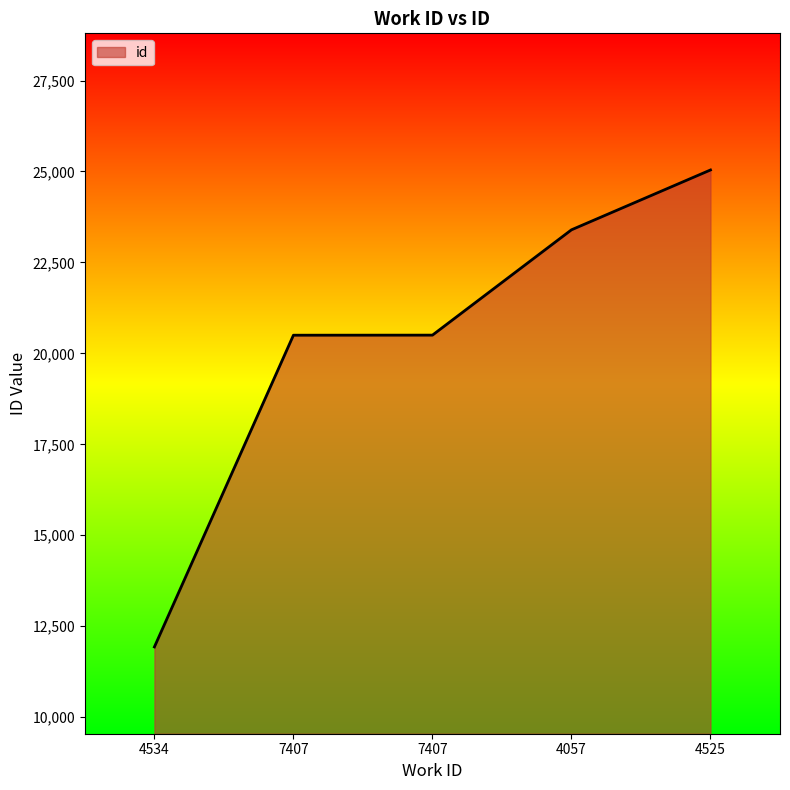

Reading left to right, transcribe all the data shown in this chart.

4534=11930	7407=20499	7407=20501	4057=23396	4525=25041